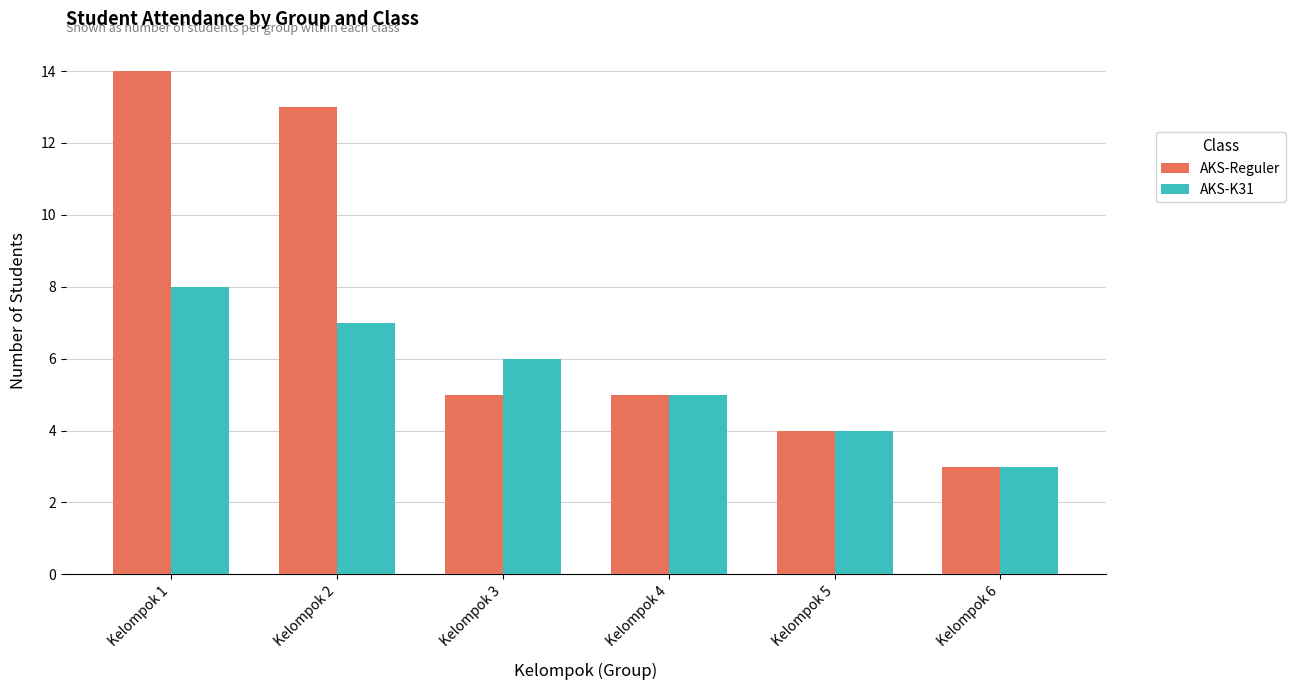

List the series in order of their peak value, lowest first.

AKS-K31, AKS-Reguler